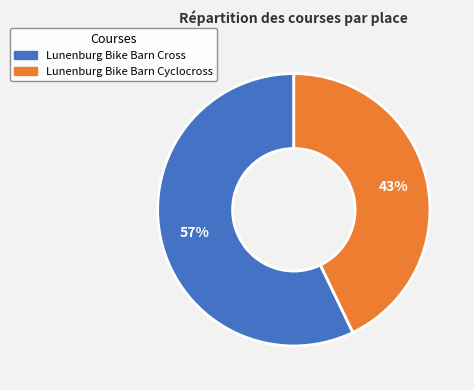

Count the number of slices in the pie.

2